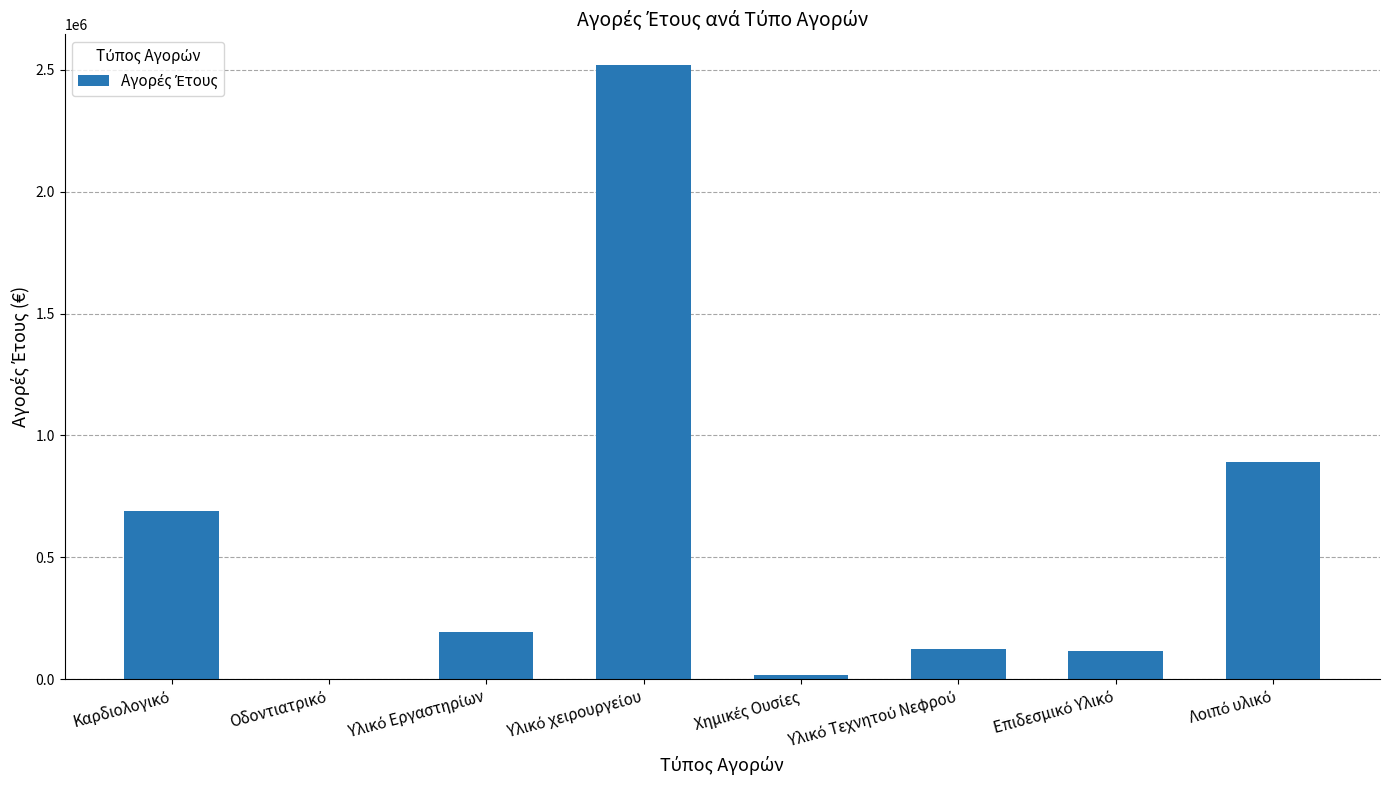

What is the maximum value shown in the chart?

2519287.5